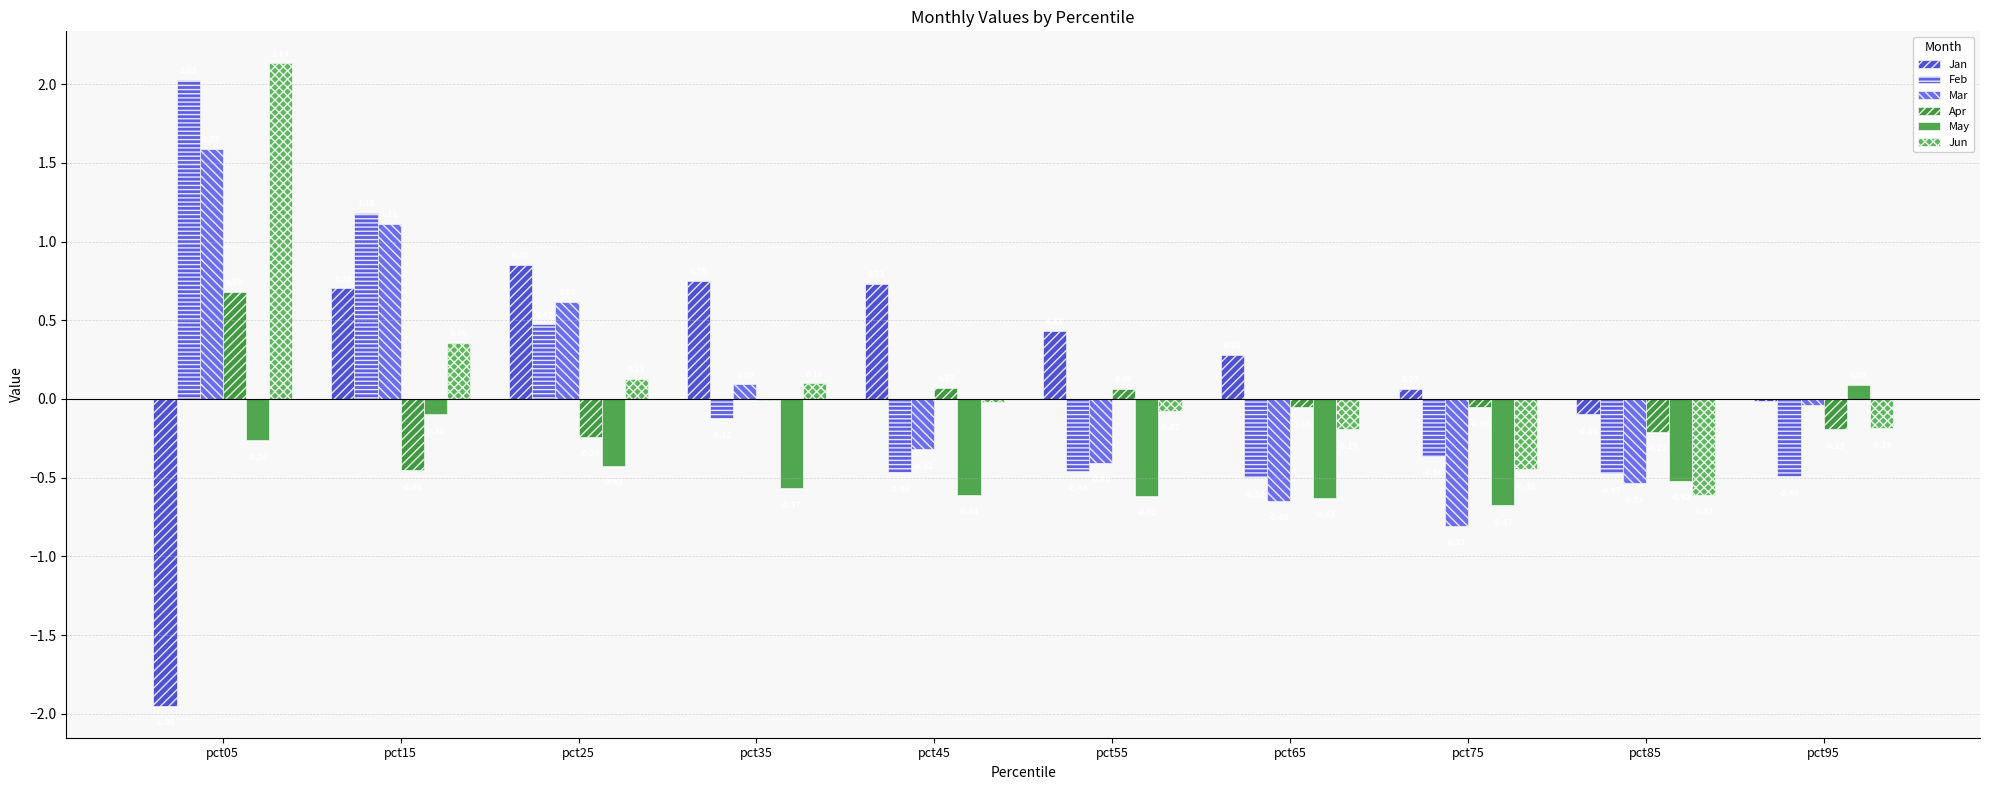

Reading right to left, what are all the values shown in this chart?

Jan: pct95=-0.0	pct85=-0.1	pct75=0.1	pct65=0.3	pct55=0.4	pct45=0.7	pct35=0.8	pct25=0.9	pct15=0.7	pct05=-1.9
Feb: pct95=-0.5	pct85=-0.5	pct75=-0.4	pct65=-0.5	pct55=-0.5	pct45=-0.5	pct35=-0.1	pct25=0.5	pct15=1.2	pct05=2.0
Mar: pct95=-0.0	pct85=-0.5	pct75=-0.8	pct65=-0.6	pct55=-0.4	pct45=-0.3	pct35=0.1	pct25=0.6	pct15=1.1	pct05=1.6
Apr: pct95=-0.2	pct85=-0.2	pct75=-0.1	pct65=-0.1	pct55=0.1	pct45=0.1	pct35=-0.0	pct25=-0.2	pct15=-0.5	pct05=0.7
May: pct95=0.1	pct85=-0.5	pct75=-0.7	pct65=-0.6	pct55=-0.6	pct45=-0.6	pct35=-0.6	pct25=-0.4	pct15=-0.1	pct05=-0.3
Jun: pct95=-0.2	pct85=-0.6	pct75=-0.4	pct65=-0.2	pct55=-0.1	pct45=-0.0	pct35=0.1	pct25=0.1	pct15=0.4	pct05=2.1